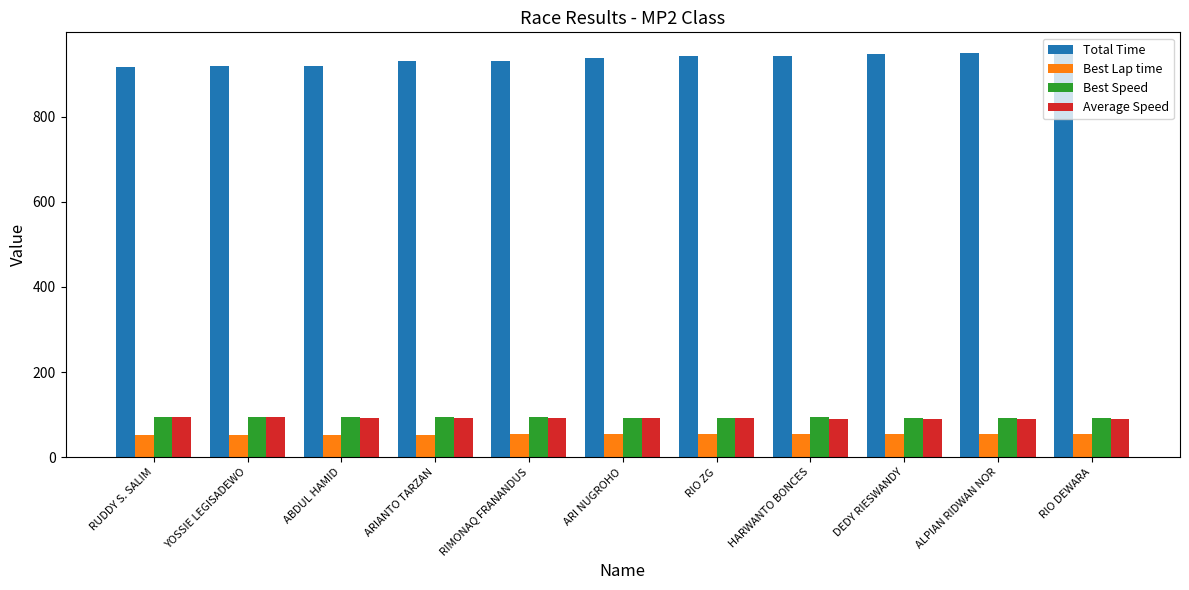

What is the difference between the maximum and minimum values in the Best Speed series?

3.2